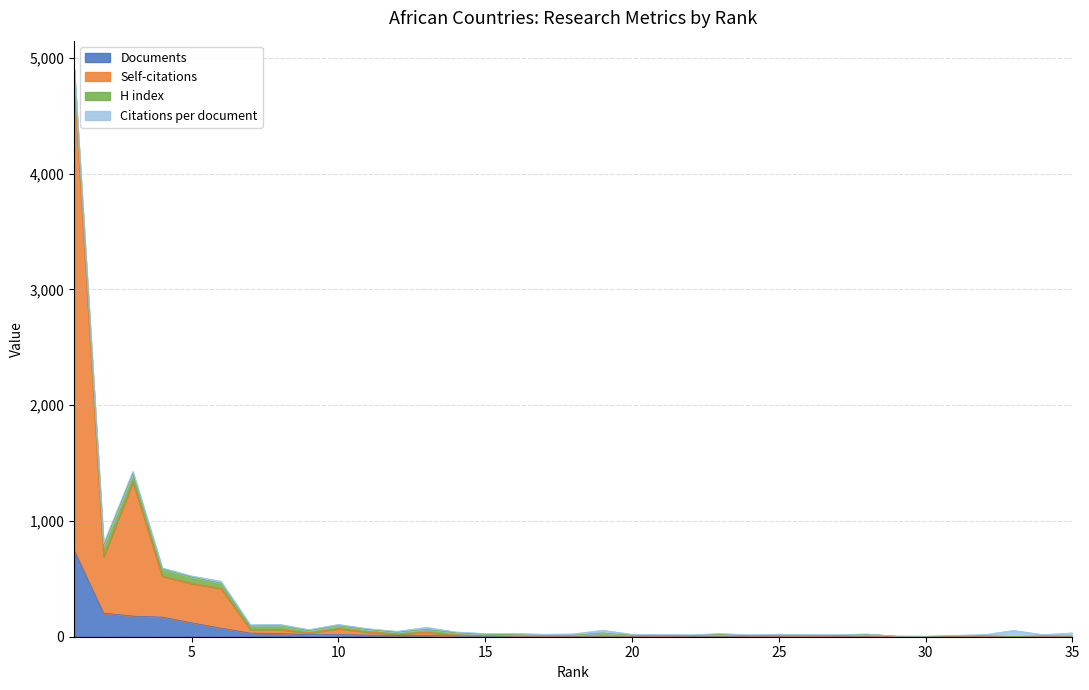

True or false: Self-citations has a value of 2 at 26.

True